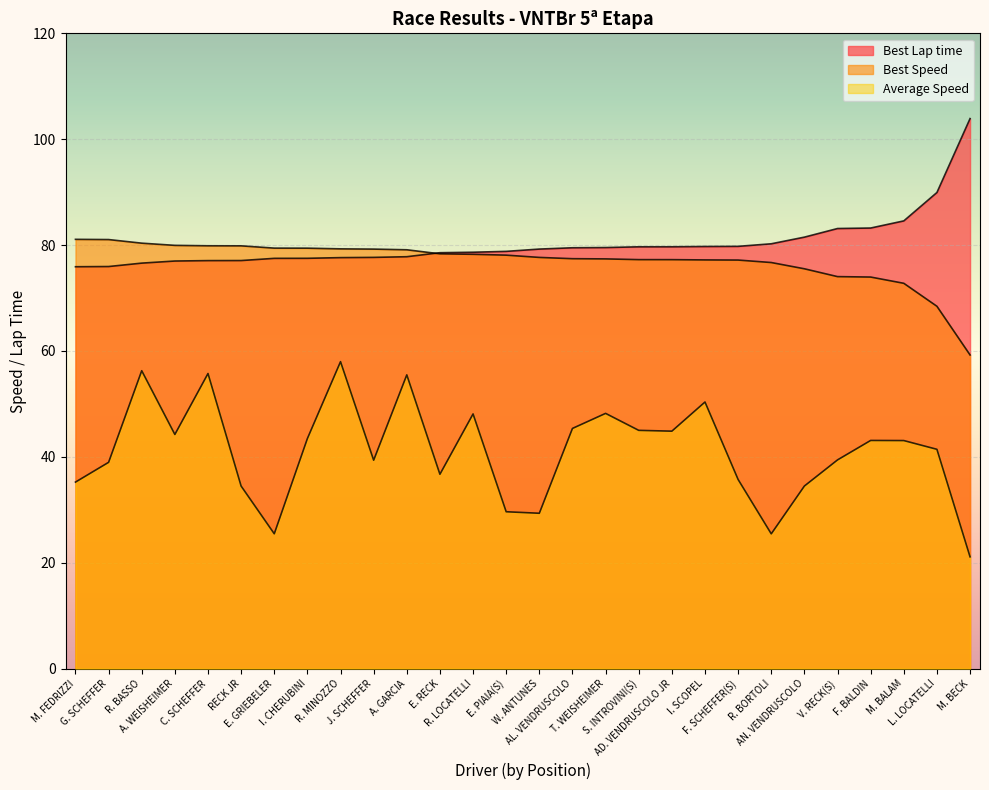

The value of Average Speed at F. BALDIN is 20.7. True or false?

False